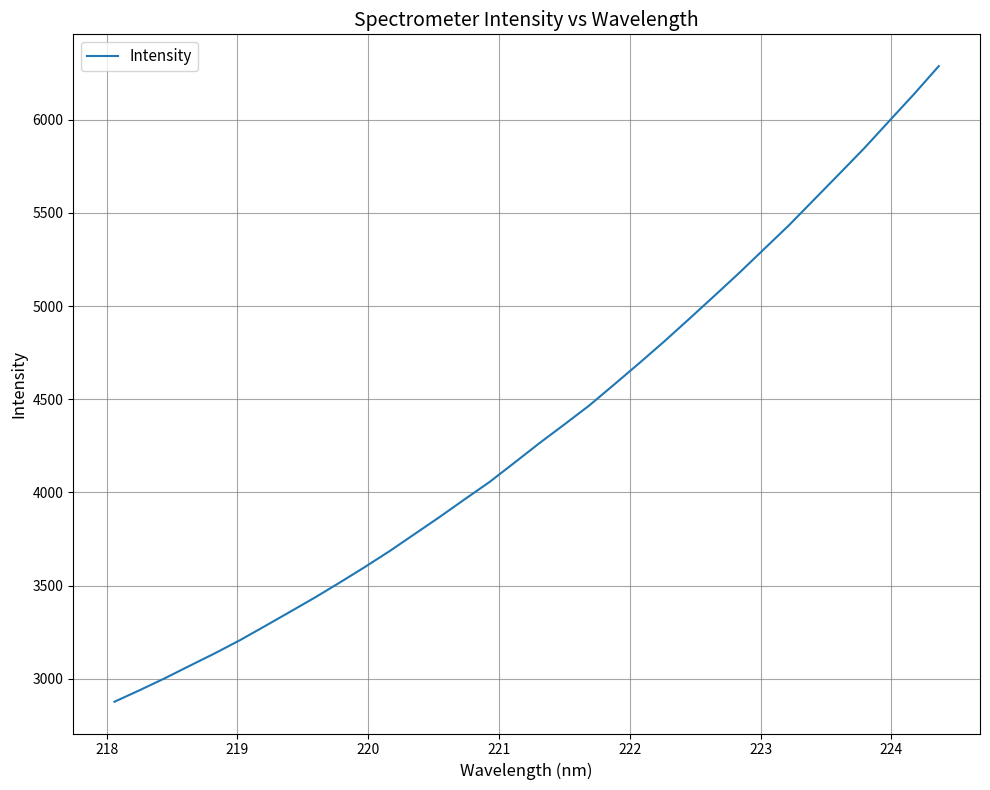

What is the difference between the maximum and minimum values?

3411.8